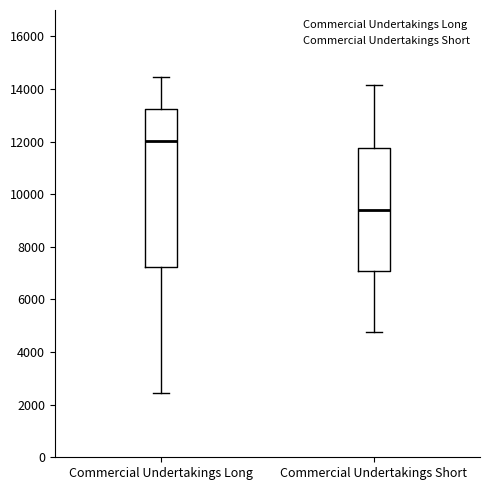

Which box's median line is the highest?

Commercial Undertakings Long